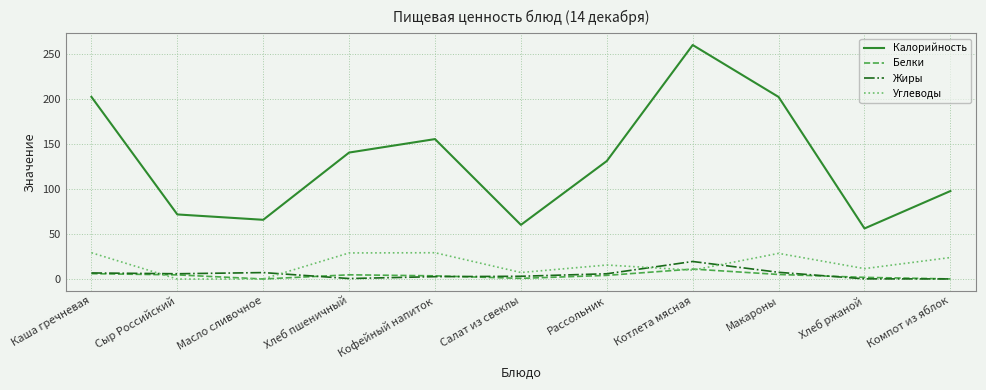

List the series in order of their peak value, lowest first.

Белки, Жиры, Углеводы, Калорийность